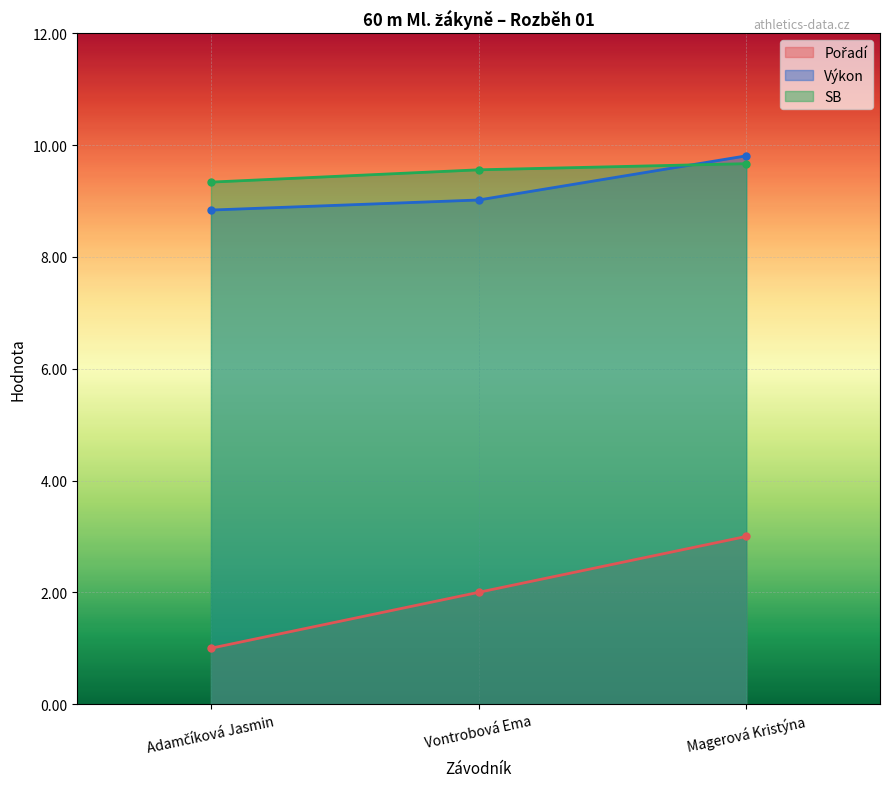

What is the difference between the Výkon values at Magerová Kristýna and Vontrobová Ema?

0.8